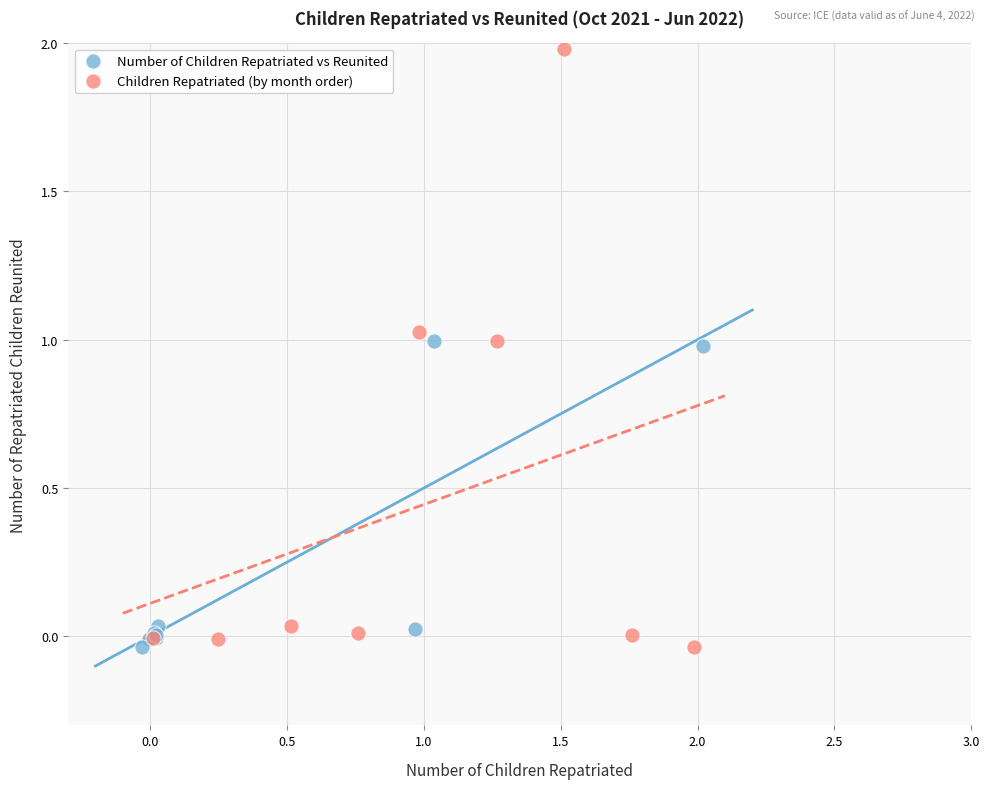

Which series has the largest Y range (max minus min)?

Children Repatriated (by month order)